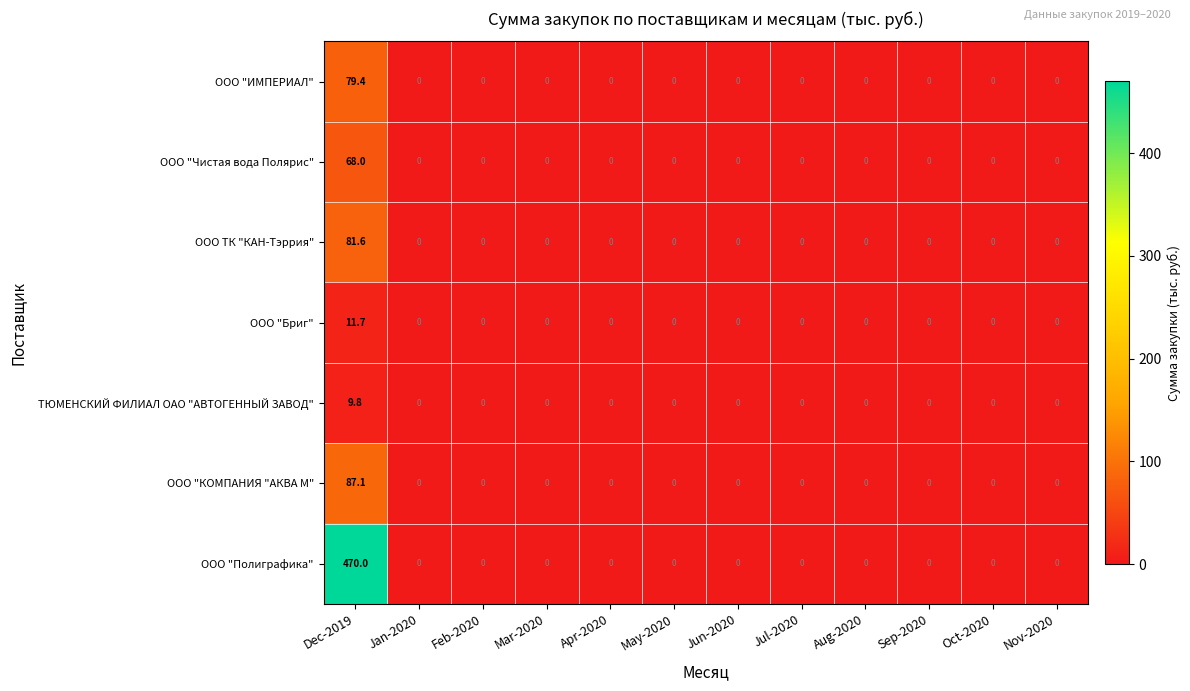

Which series has the largest range (max minus min)?

ООО "Полиграфика"